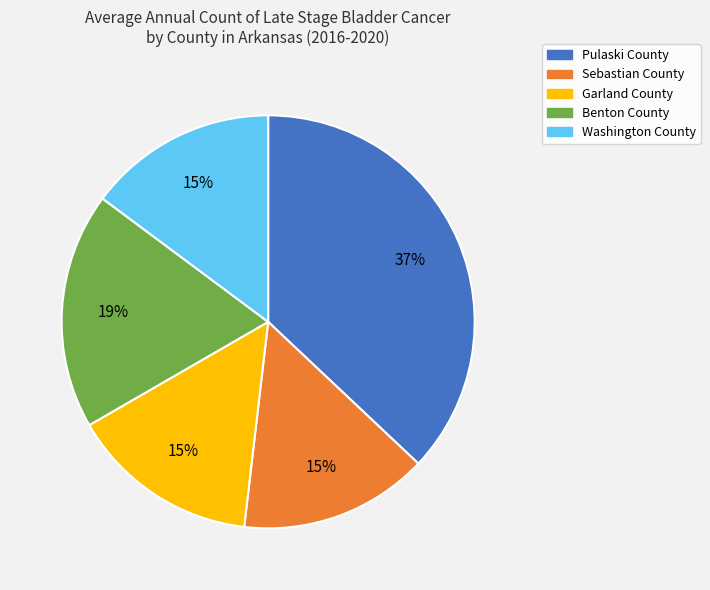

Do Benton County and Sebastian County together represent more than half of the pie?

No